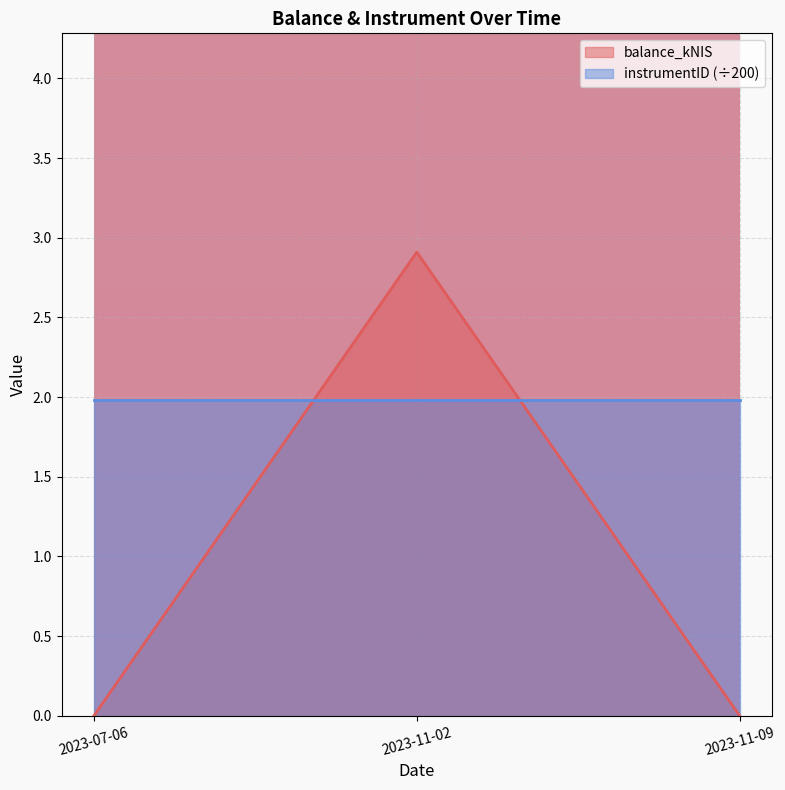

How many categories are shown in the chart?

3